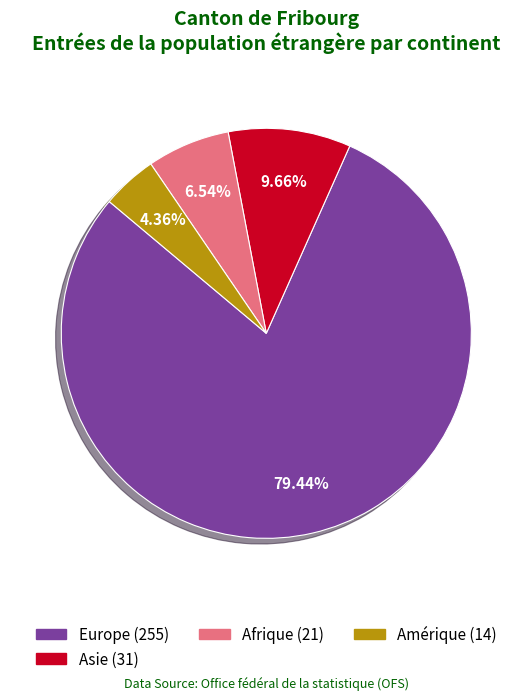

Does any single category account for the majority?

Yes